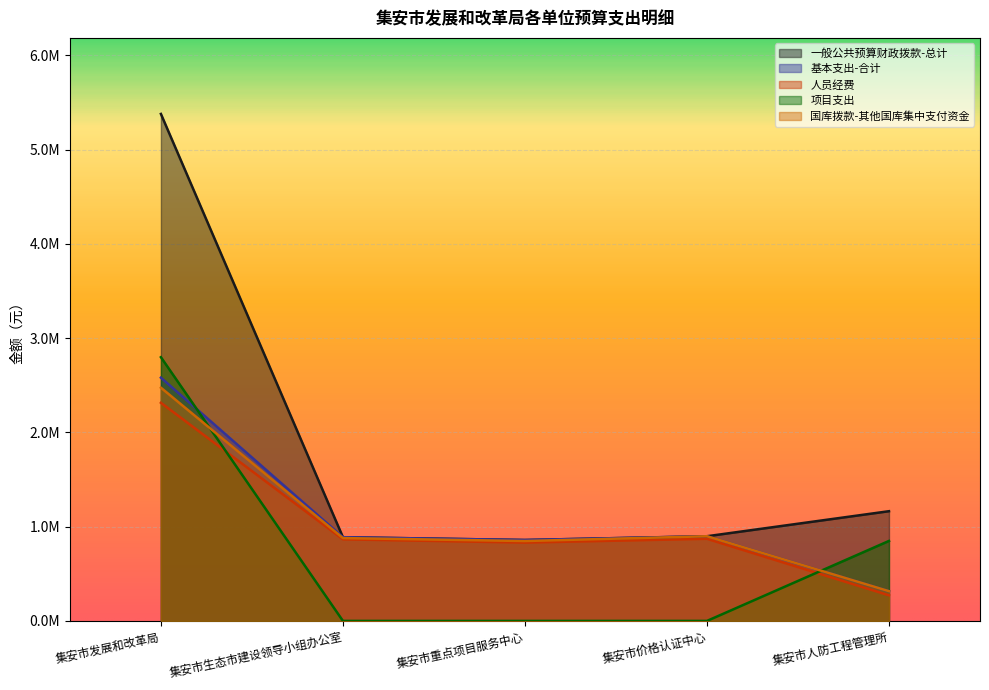

Reading left to right, transcribe all the data shown in this chart.

一般公共预算财政拨款-总计: 集安市发展和改革局=5378343.7	集安市生态市建设领导小组办公室=887915.9	集安市重点项目服务中心=858397.0	集安市价格认证中心=898329.8	集安市人防工程管理所=1164012.5
基本支出-合计: 集安市发展和改革局=2580623.7	集安市生态市建设领导小组办公室=887915.9	集安市重点项目服务中心=858397.0	集安市价格认证中心=898329.8	集安市人防工程管理所=315395.3
人员经费: 集安市发展和改革局=2313943.7	集安市生态市建设领导小组办公室=865495.9	集安市重点项目服务中心=831157.0	集安市价格认证中心=871089.8	集安市人防工程管理所=271625.3
项目支出: 集安市发展和改革局=2797720.0	集安市生态市建设领导小组办公室=0.0	集安市重点项目服务中心=0.0	集安市价格认证中心=0.0	集安市人防工程管理所=848617.2
国库拨款-其他国库集中支付资金: 集安市发展和改革局=2473951.7	集安市生态市建设领导小组办公室=878947.9	集安市重点项目服务中心=847501.0	集安市价格认证中心=898329.8	集安市人防工程管理所=315395.3